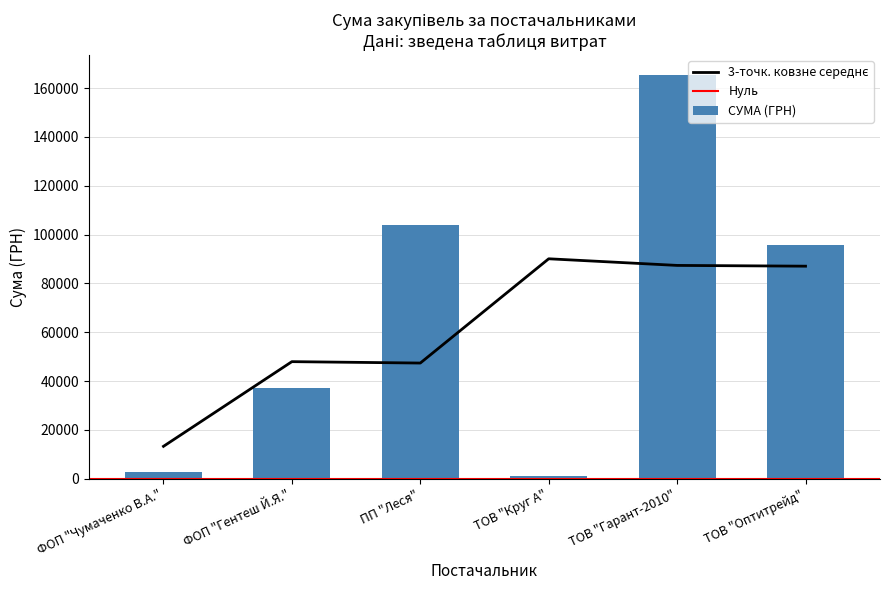

What is the difference between the maximum and minimum values in the СУМА (ГРН) series?

164354.0